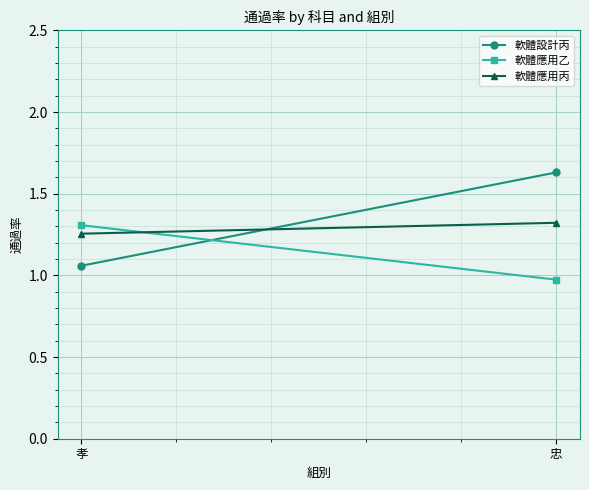

At which label does 軟體應用乙 reach its minimum?

忠